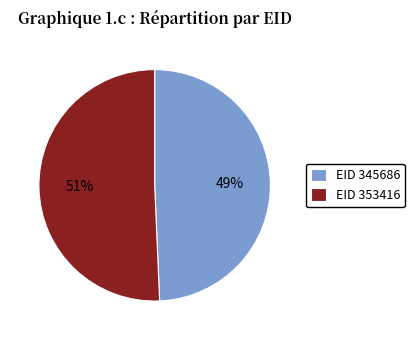

Is the sum of EID 353416 and EID 345686 greater than half?

Yes